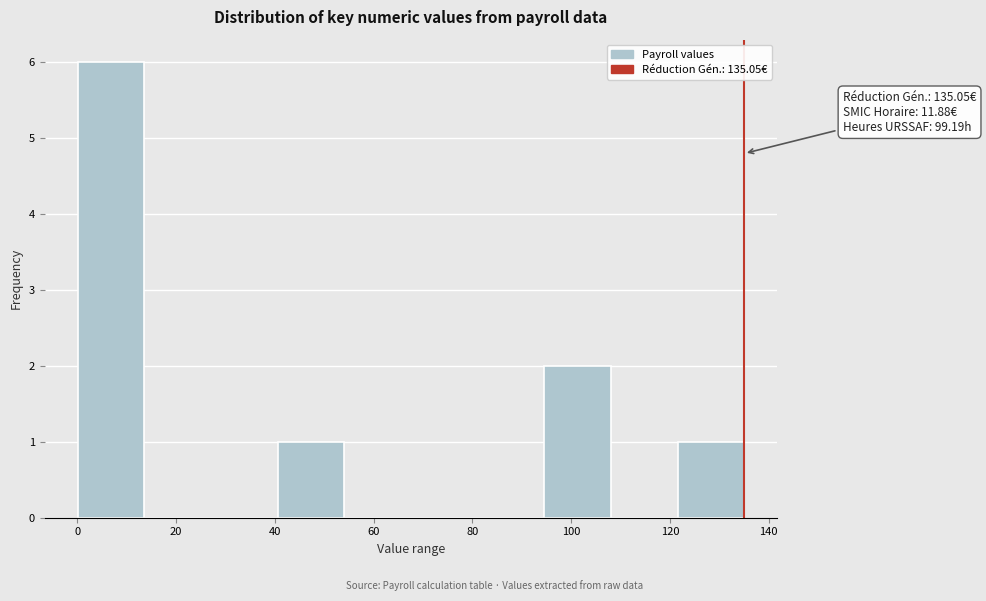

Over which range of the x-axis is the bar tallest?

0 to 14